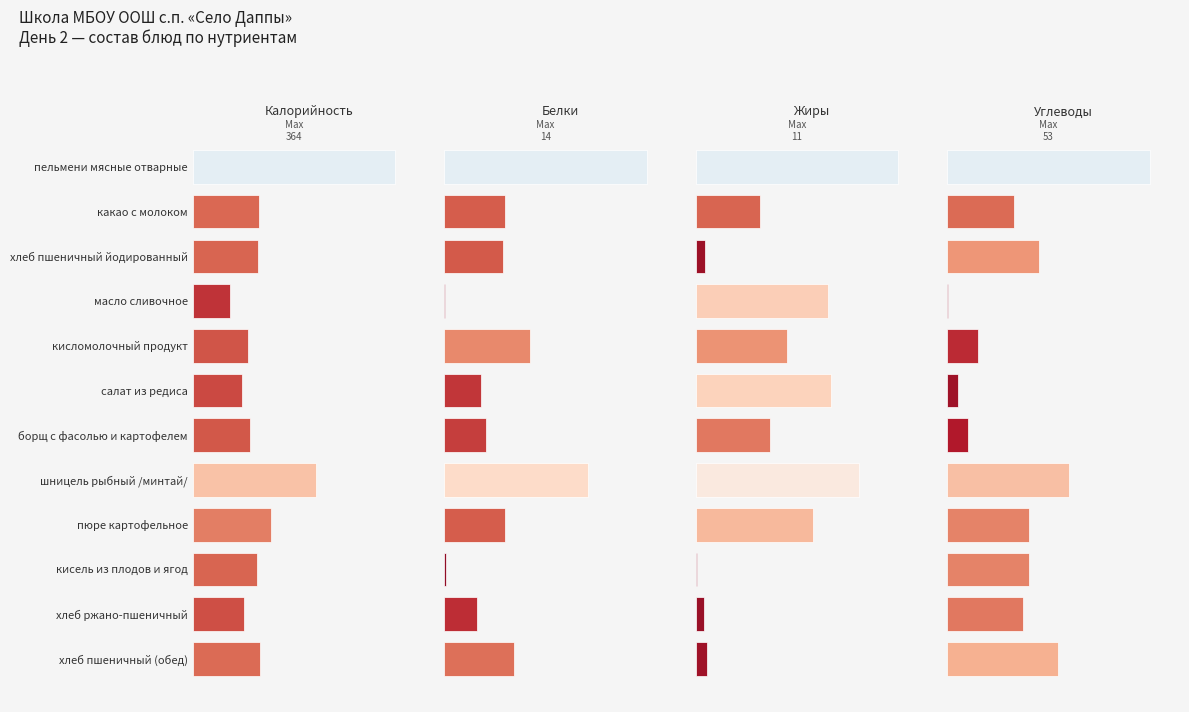

At how many categories does at least one series exceed 44?

12